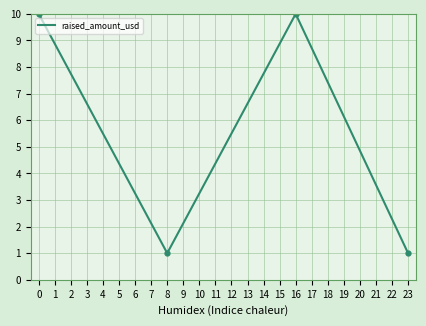

Is it true that raised_amount_usd equals 4.8 at 0?

False